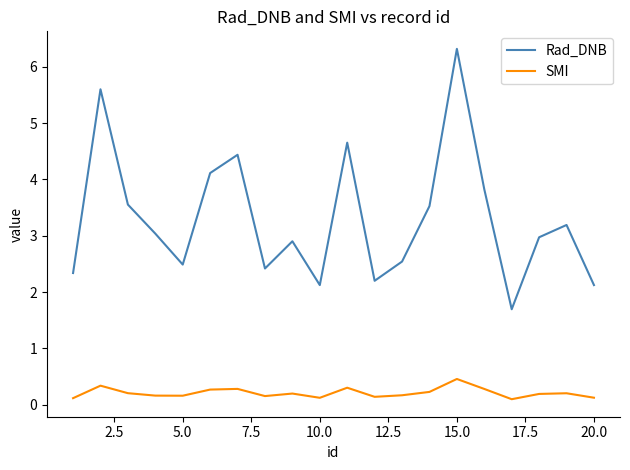

How many series are shown in this chart?

2